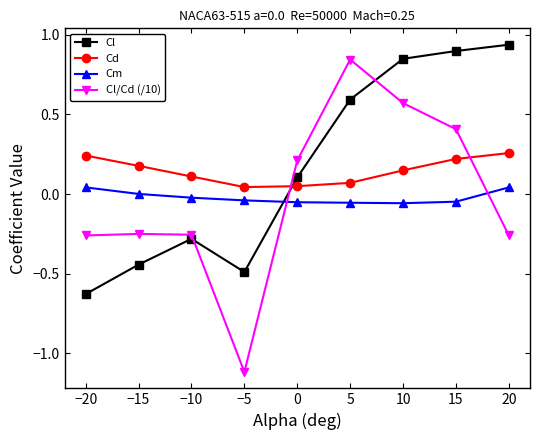

Count the number of data series in this chart.

4